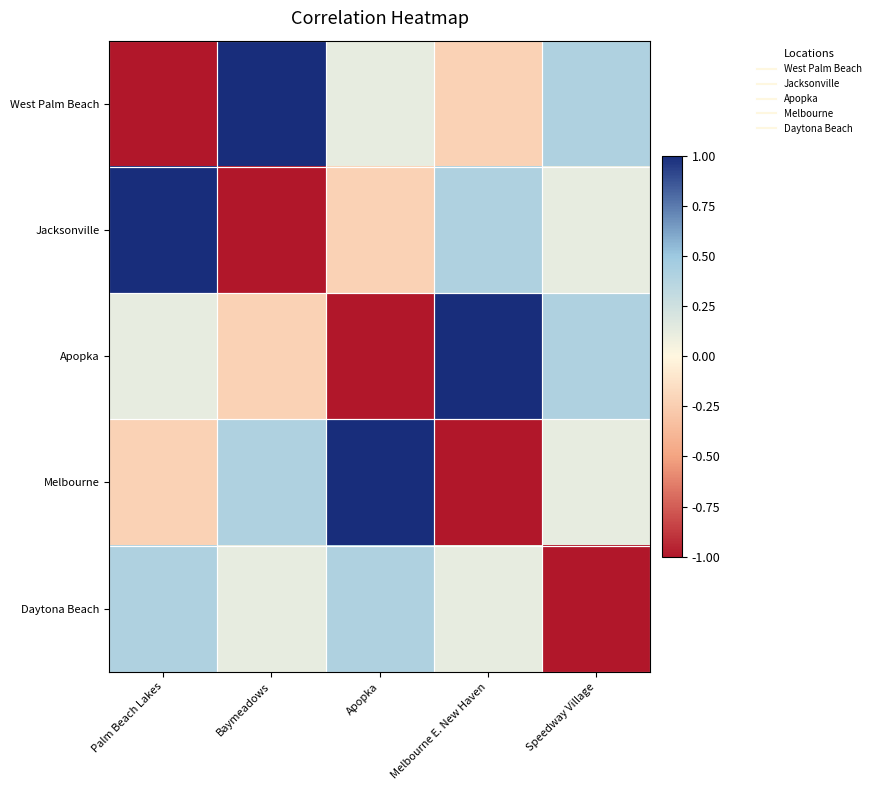

Rank the series by their maximum value, from lowest to highest.

Daytona Beach, West Palm Beach, Jacksonville, Apopka, Melbourne